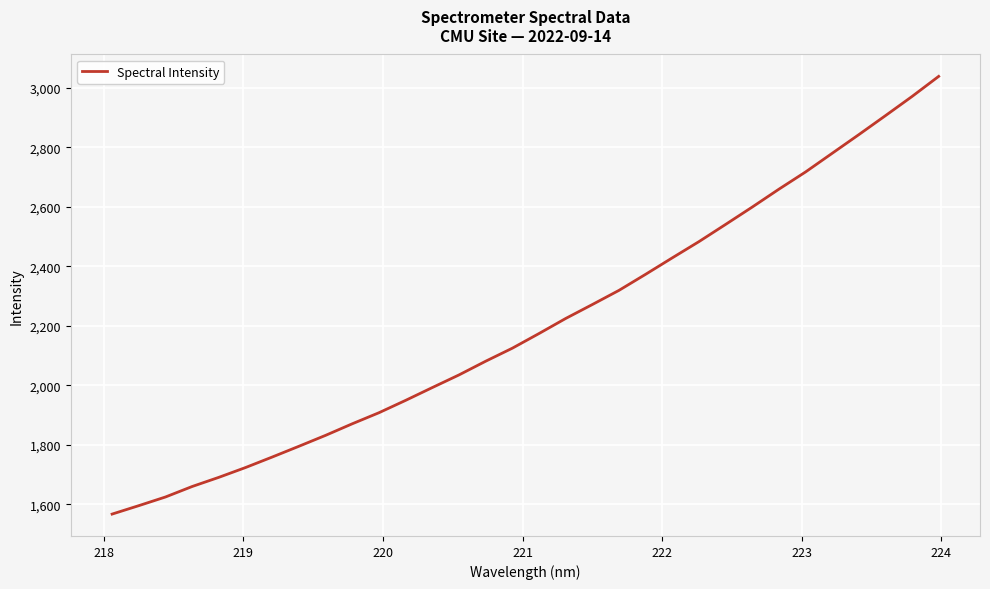

What is the average value?

2204.5